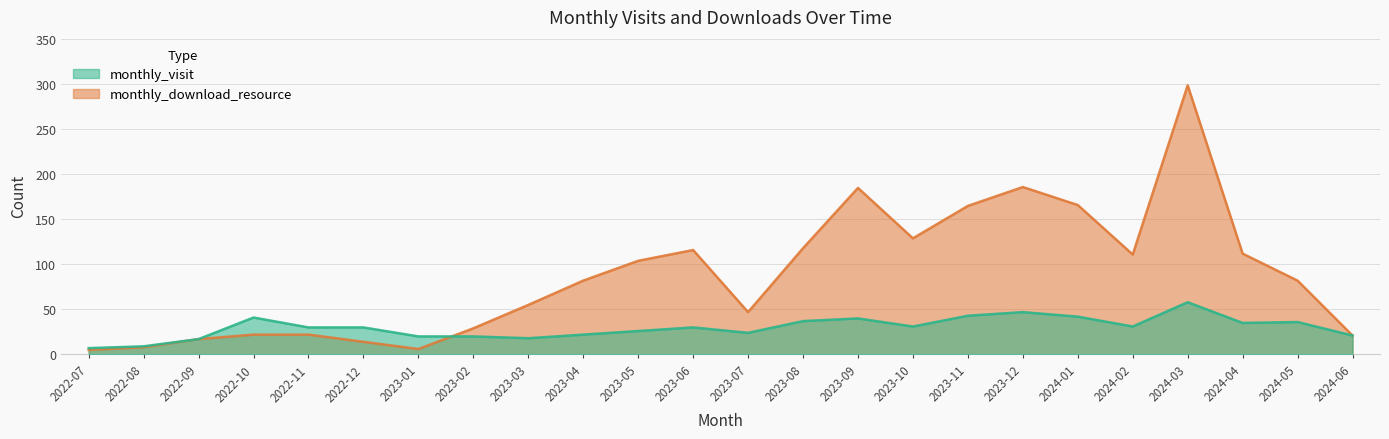

What is the label of the 1st point from the right?

2024-06